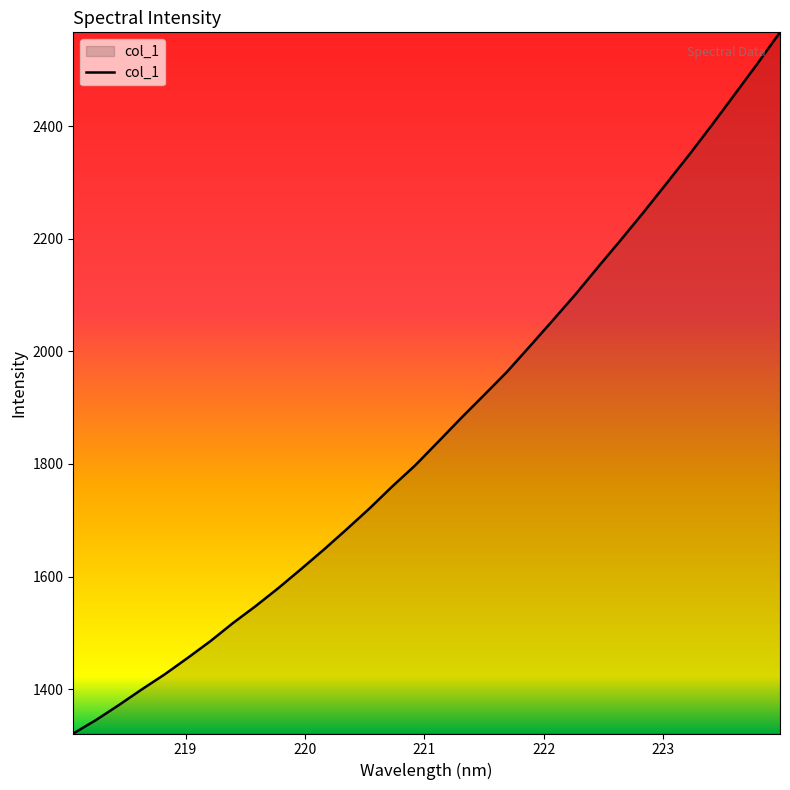

What is the difference between the second highest and minimum values?

1189.2